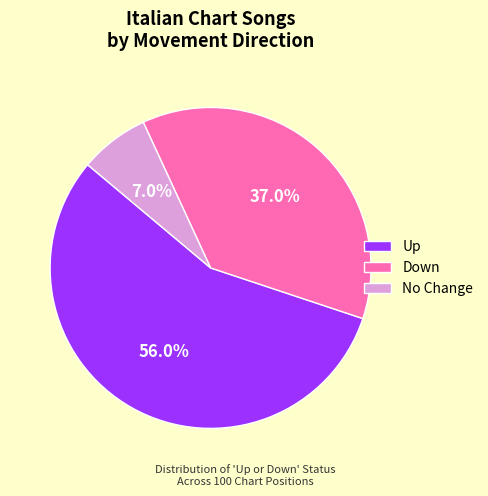

Which category has the smallest portion of the pie?

No Change